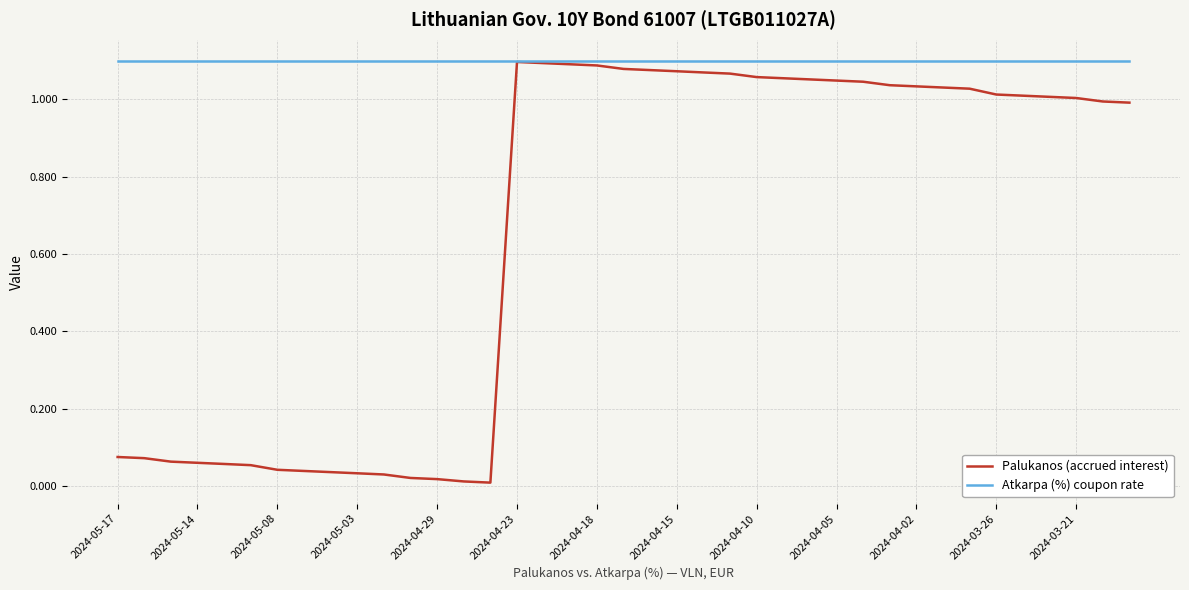

Which series has the widest spread of values?

Palukanos (accrued interest)